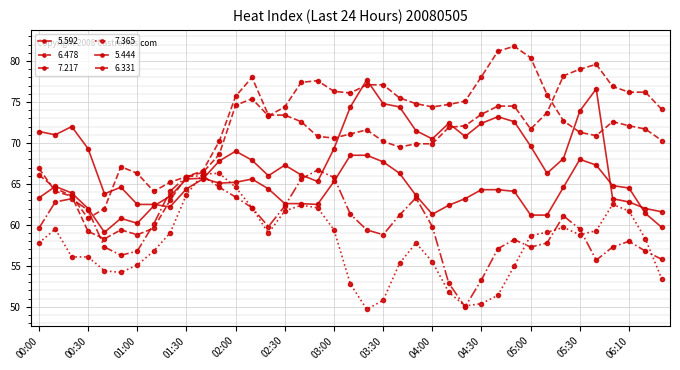

What is the label of the 9th point from the right?

05:00